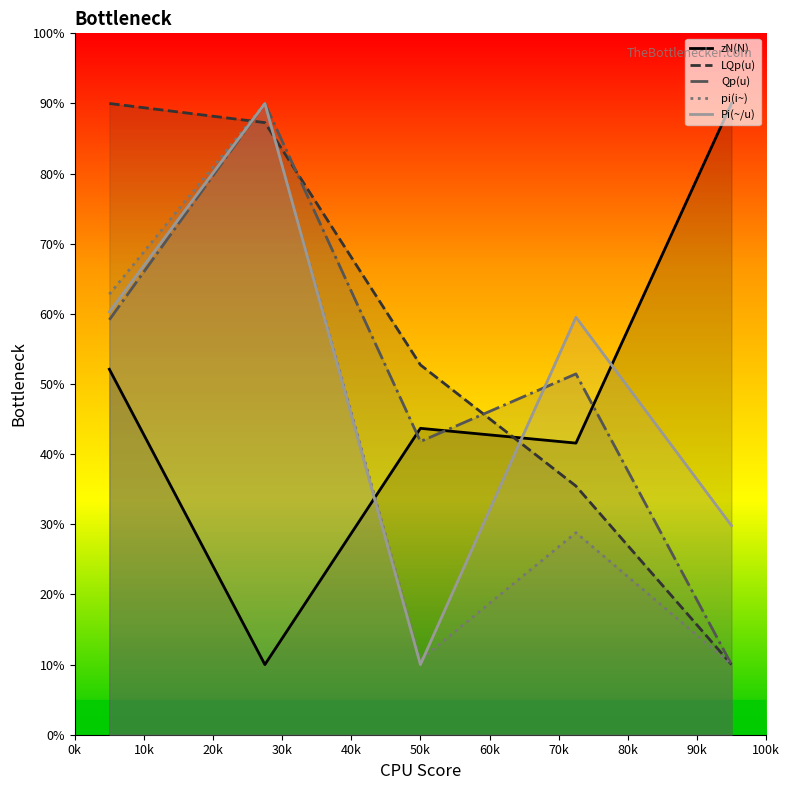

True or false: Pi(~/u) and zN(N) cross at least once.

True